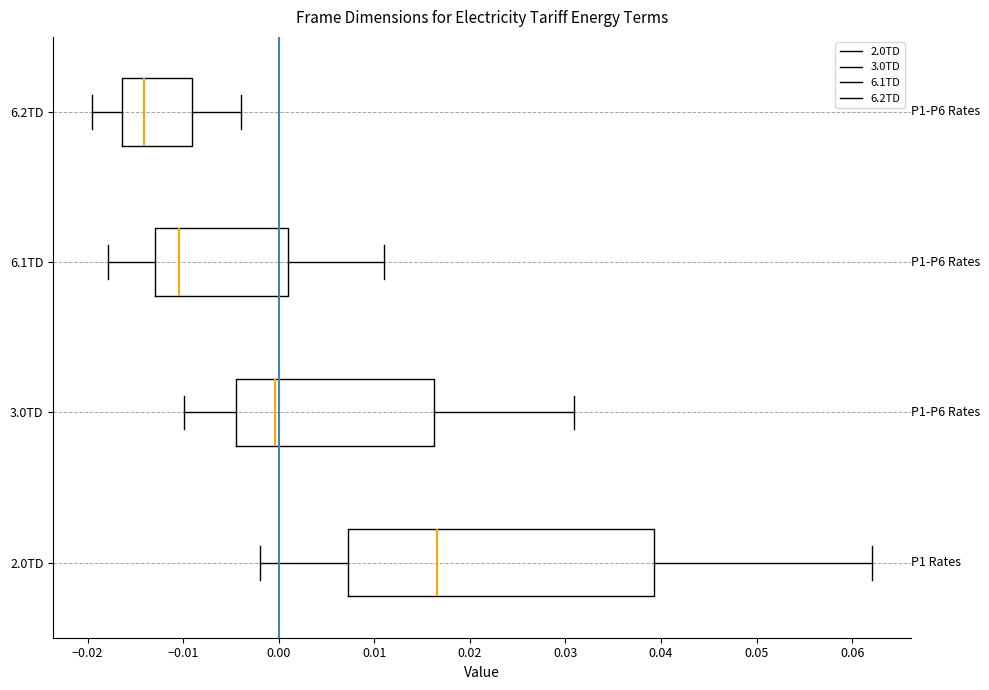

Where does the median line of the box for 6.2TD sit on the x-axis? The values are not printed on the chart, so give them approximately, as read against the axis.

-0.014